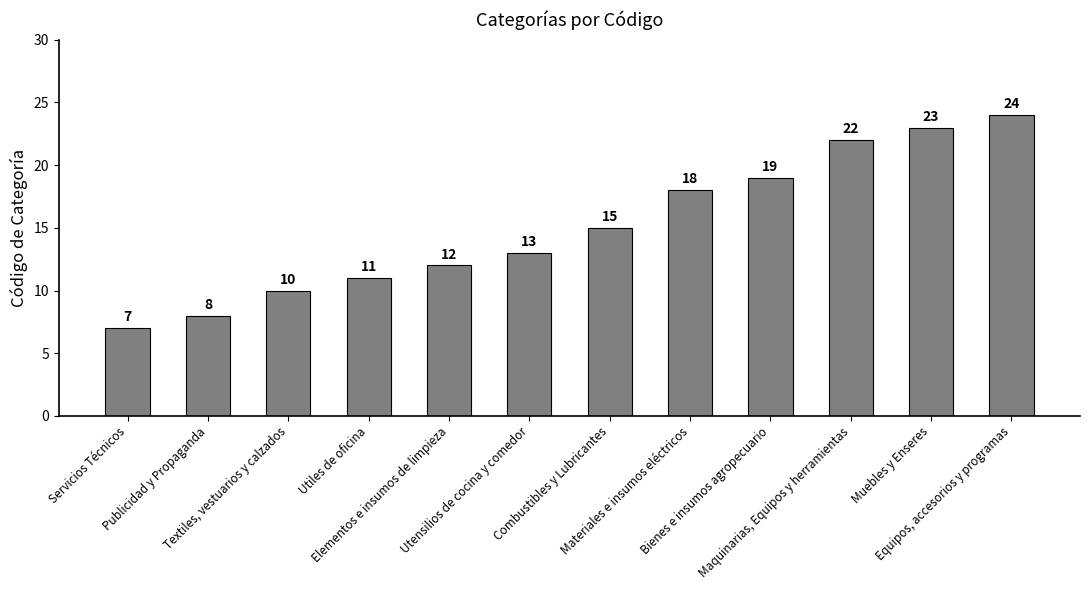

List the labels in order of value, smallest first.

Servicios Técnicos, Publicidad y Propaganda, Textiles, vestuarios y calzados, Utiles de oficina, Elementos e insumos de limpieza, Utensilios de cocina y comedor, Combustibles y Lubricantes, Materiales e insumos eléctricos, Bienes e insumos agropecuario, Maquinarias, Equipos y herramientas, Muebles y Enseres, Equipos, accesorios y programas